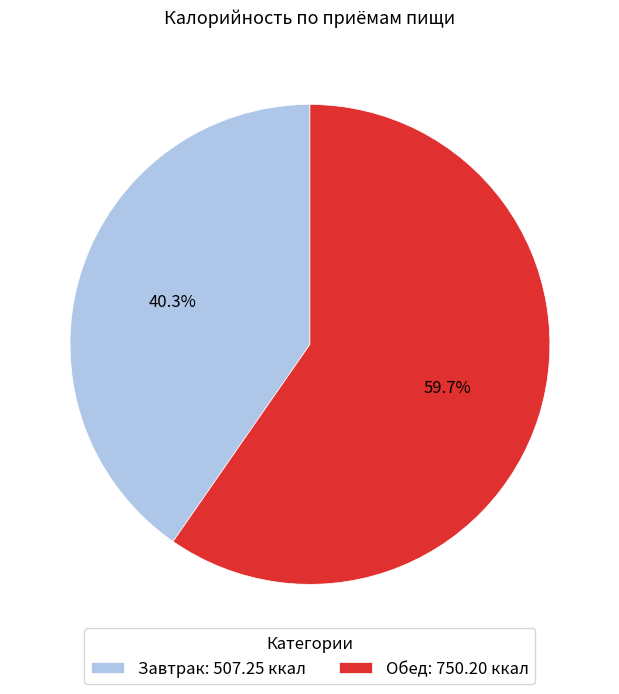

Which category has the biggest portion of the pie?

Обед